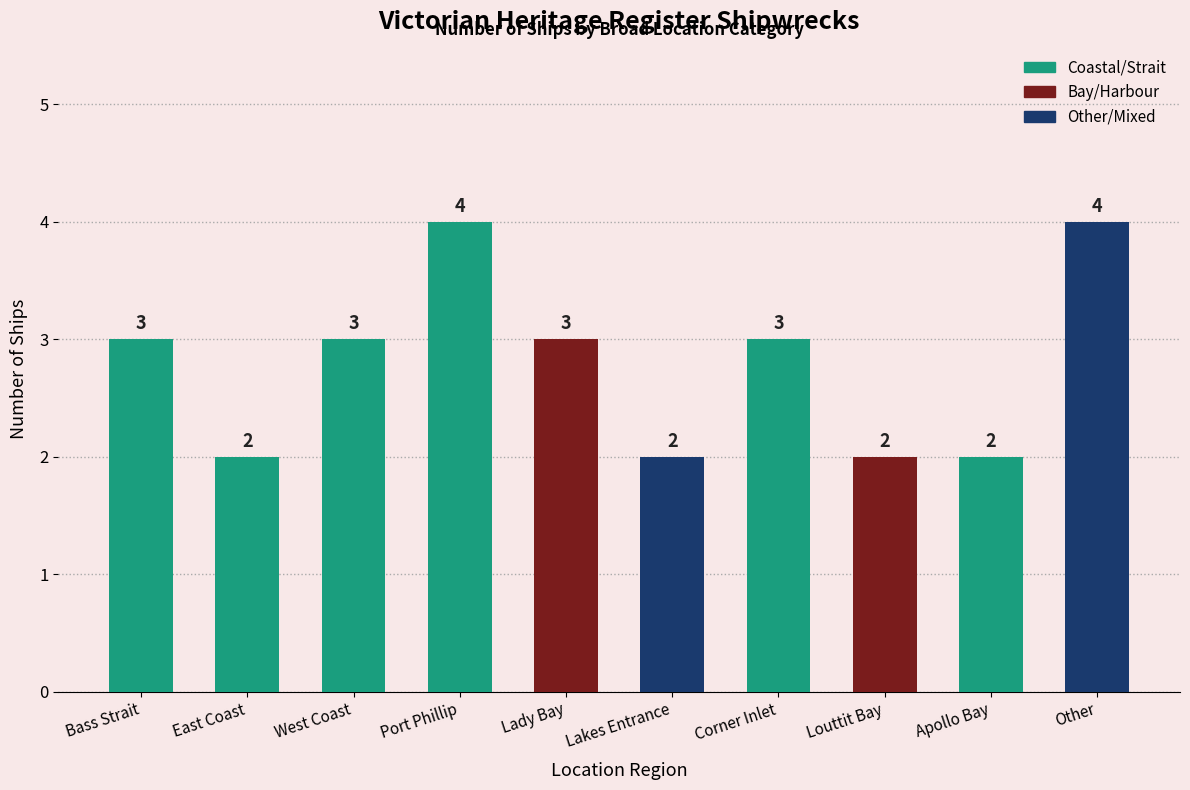

What is the sum of all values?

28